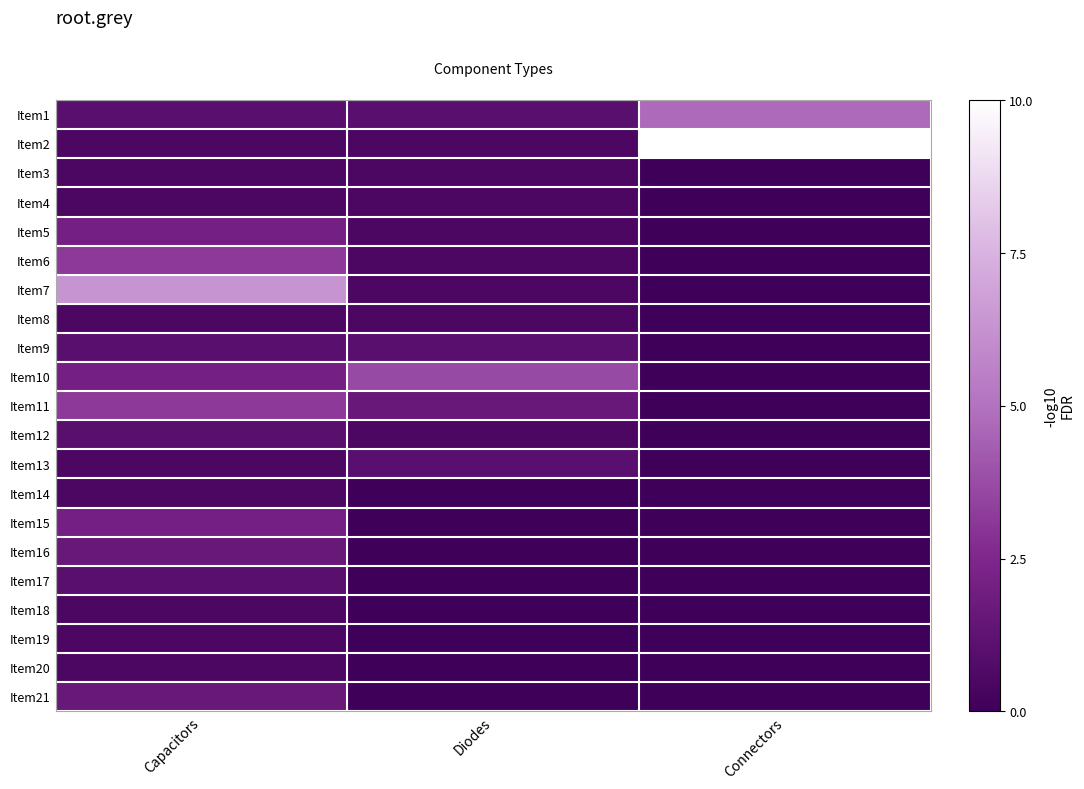

What is the greatest value displayed?

10.0